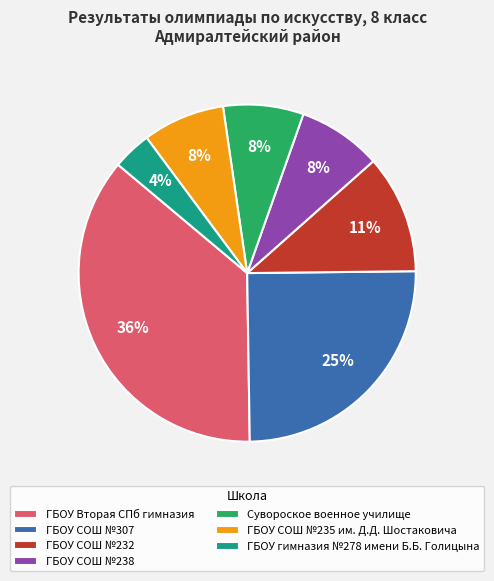

Does ГБОУ гимназия №278 имени Б.Б. Голицына represent more than half of the total?

No